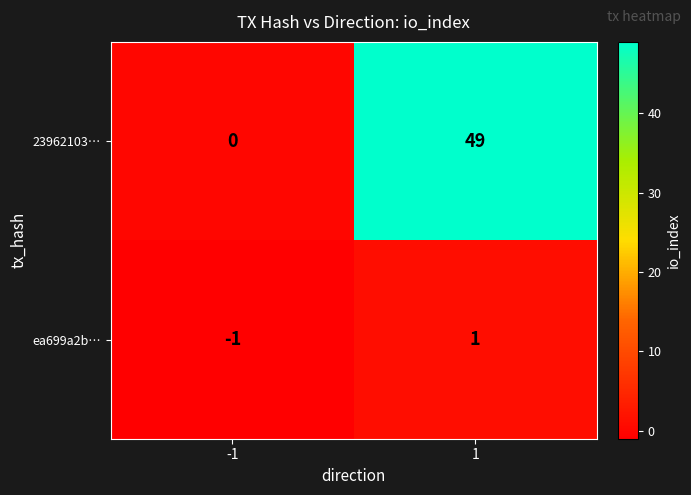

Reading left to right, extract all data points from this chart.

23962103…: 0	49
ea699a2b…: -1	1